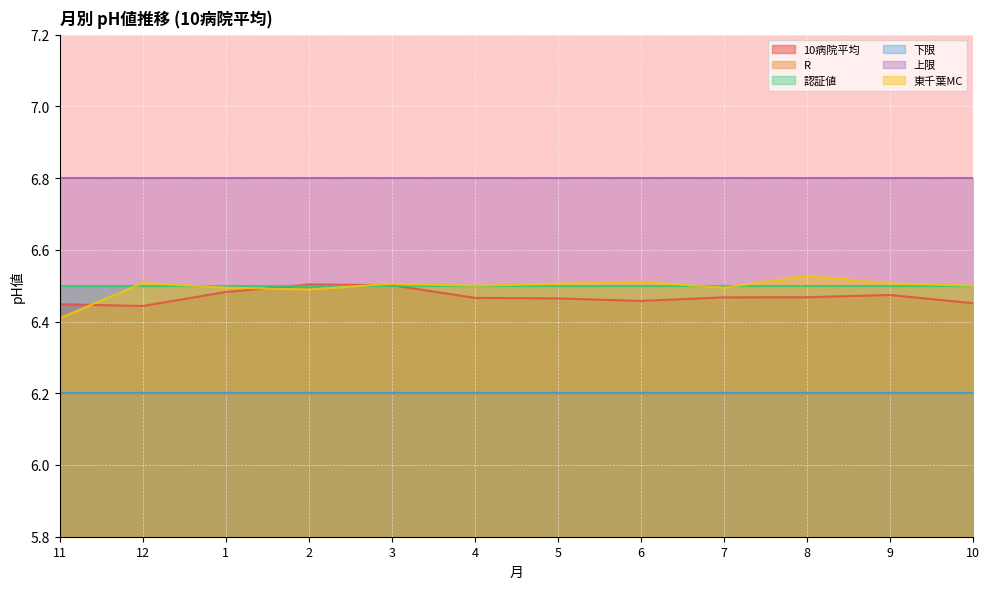

At which category does R reach its first local peak?

1